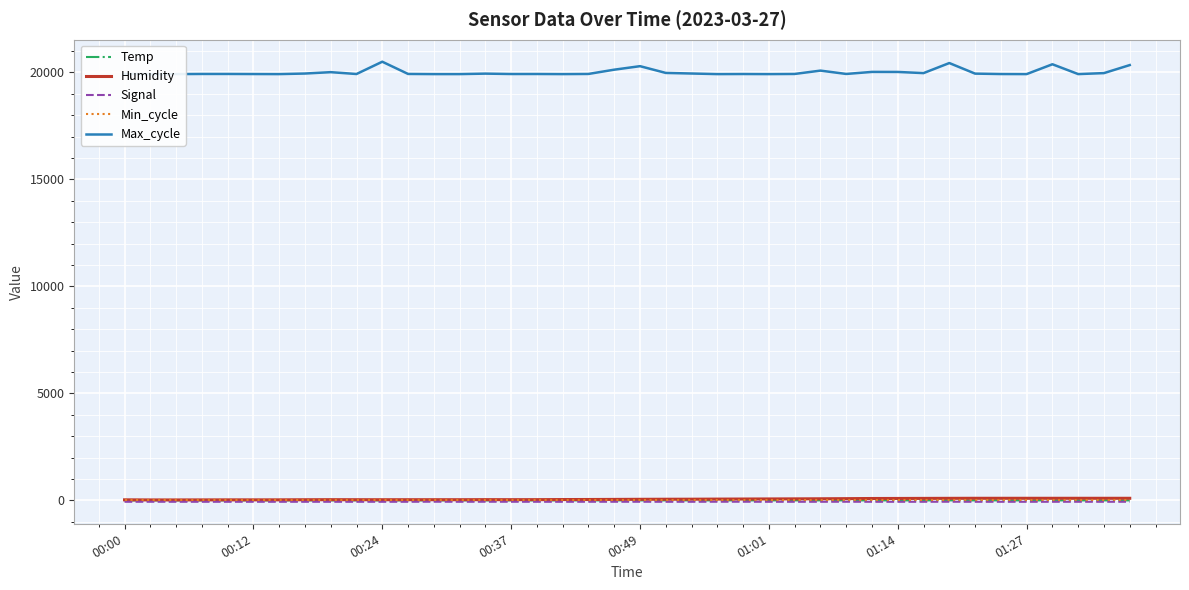

True or false: Signal and Humidity intersect in this chart.

False